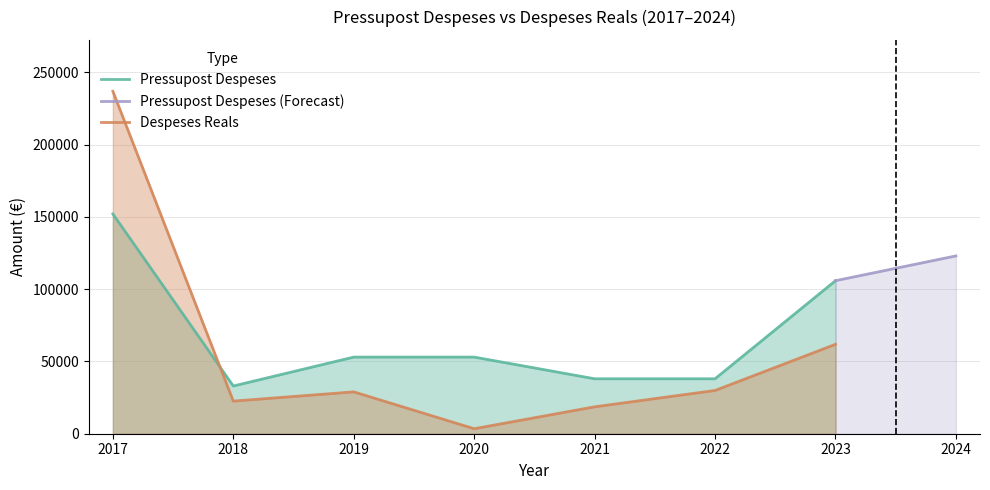

What is the difference between the maximum and minimum values in the Despeses Reals series?

233373.1